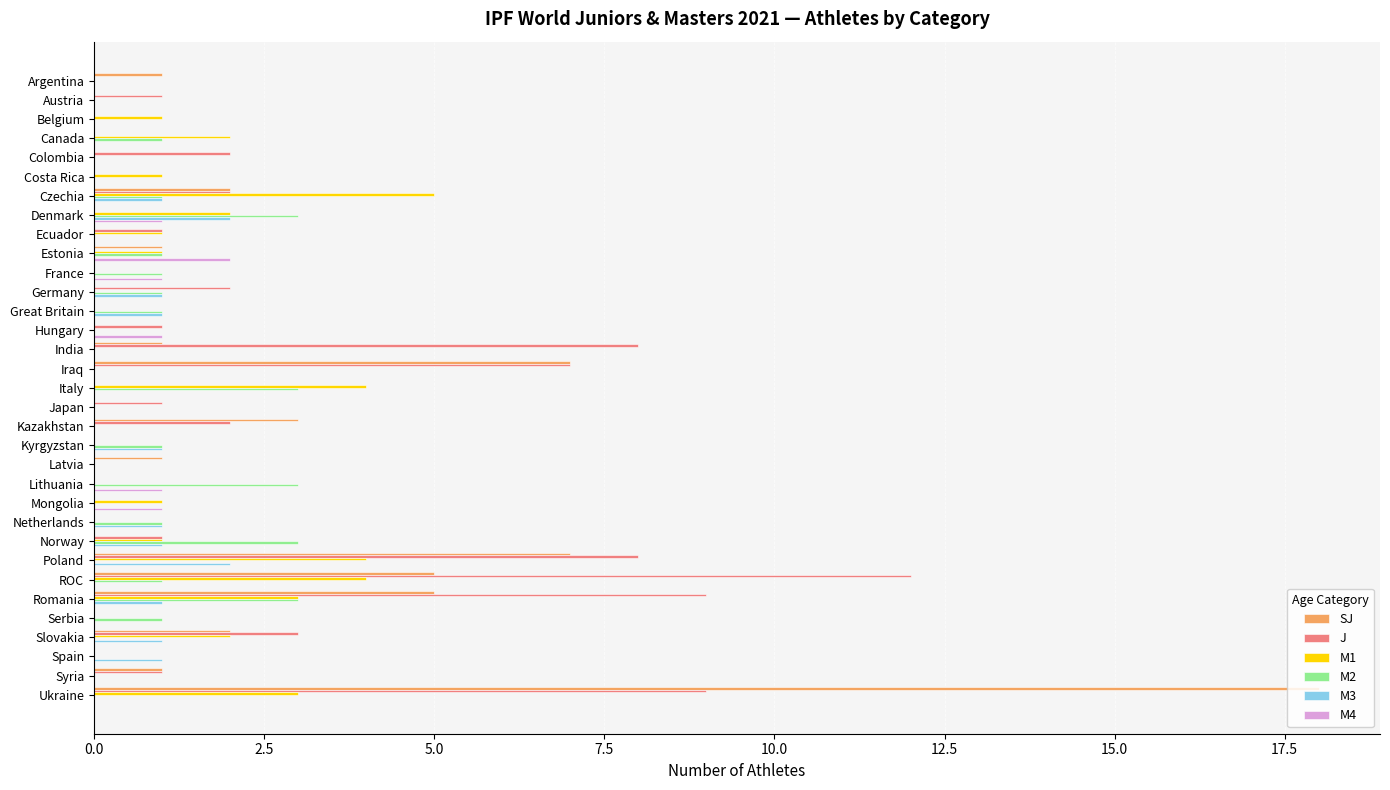

True or false: M1 has a value of -3 at Argentina.

False